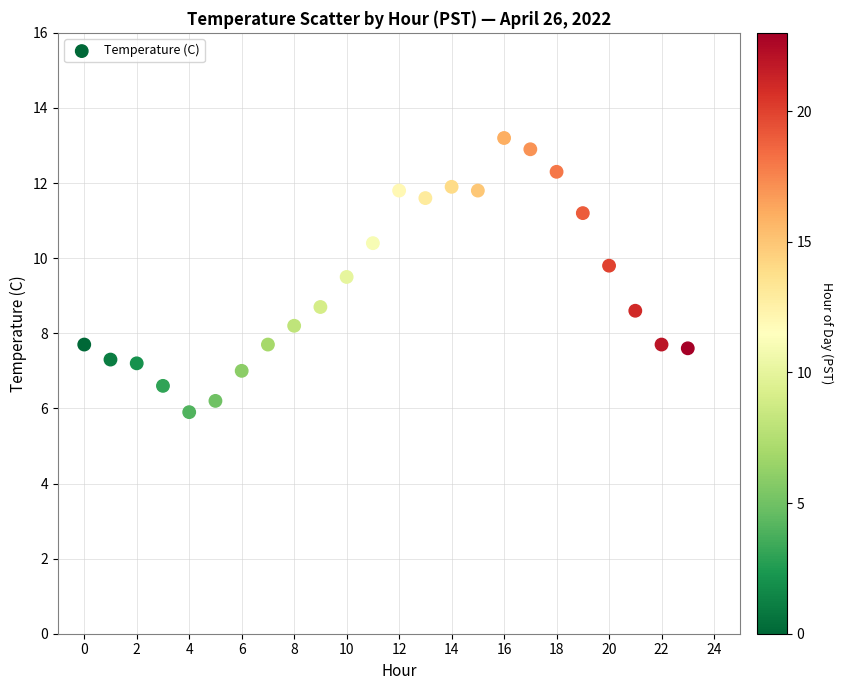

What is the range of Y values (max minus min)?

7.3